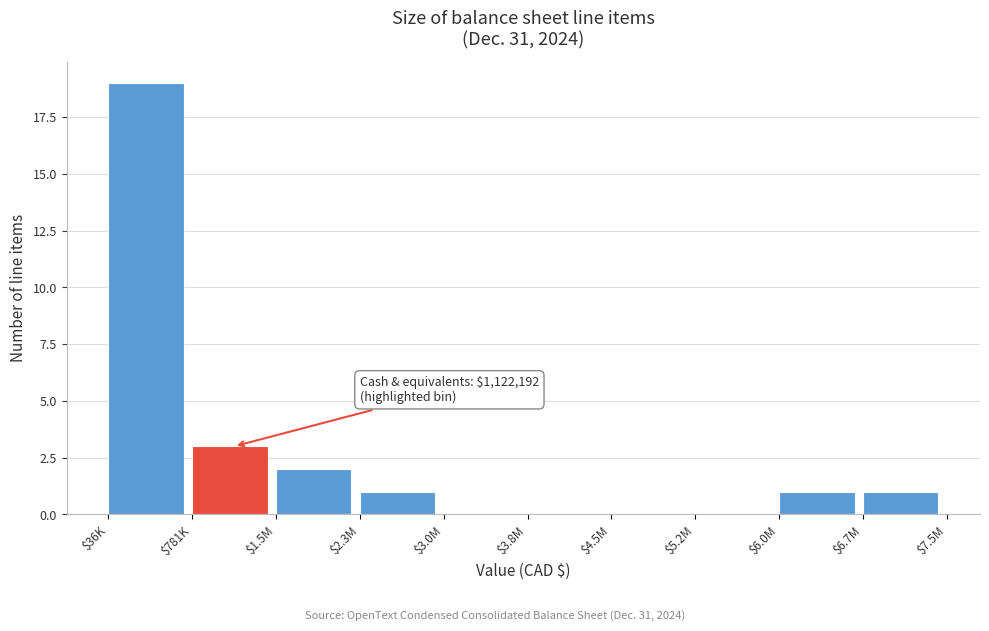

The chart shows a value of 1 at $6.0M. True or false?

True